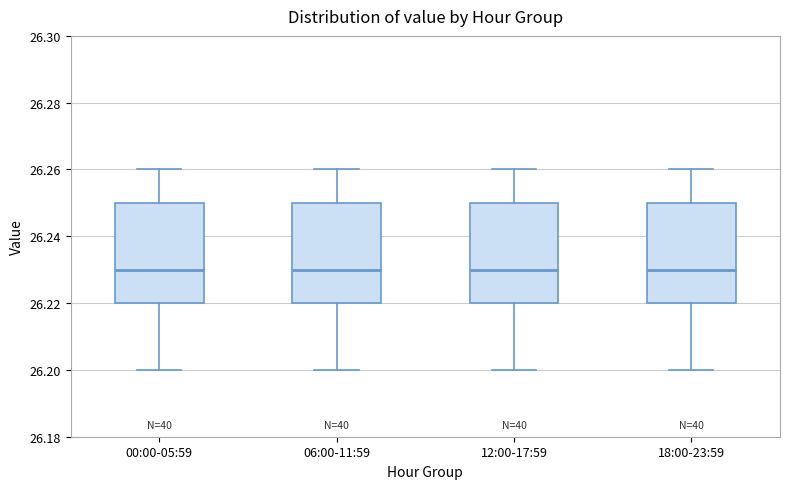

Where is the lower edge of the box for 06:00-11:59 on the y-axis? The values are not printed on the chart, so give them approximately, as read against the axis.

26.22